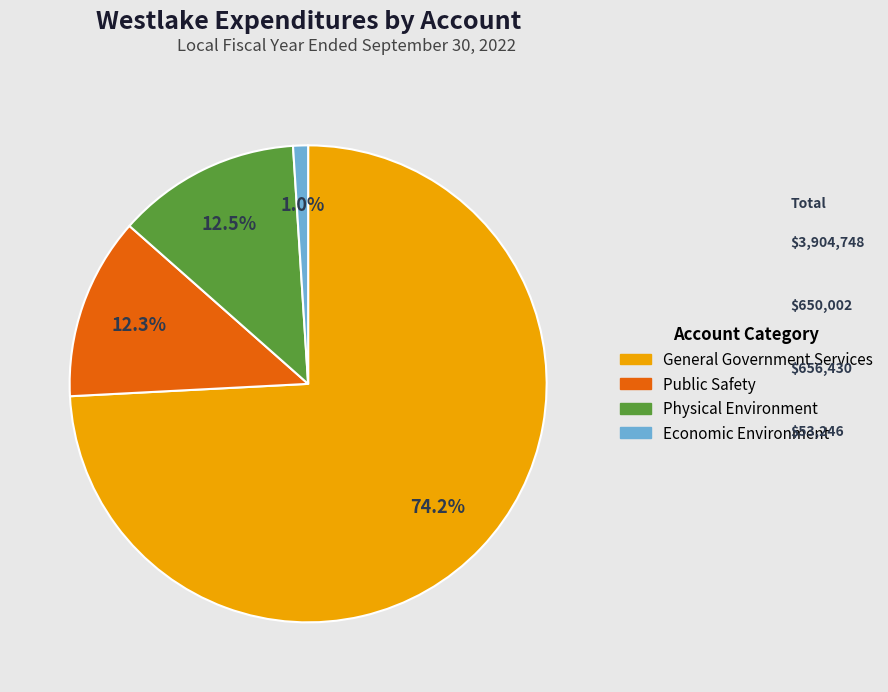

Is it true that Public Safety is 19% of the pie?

False